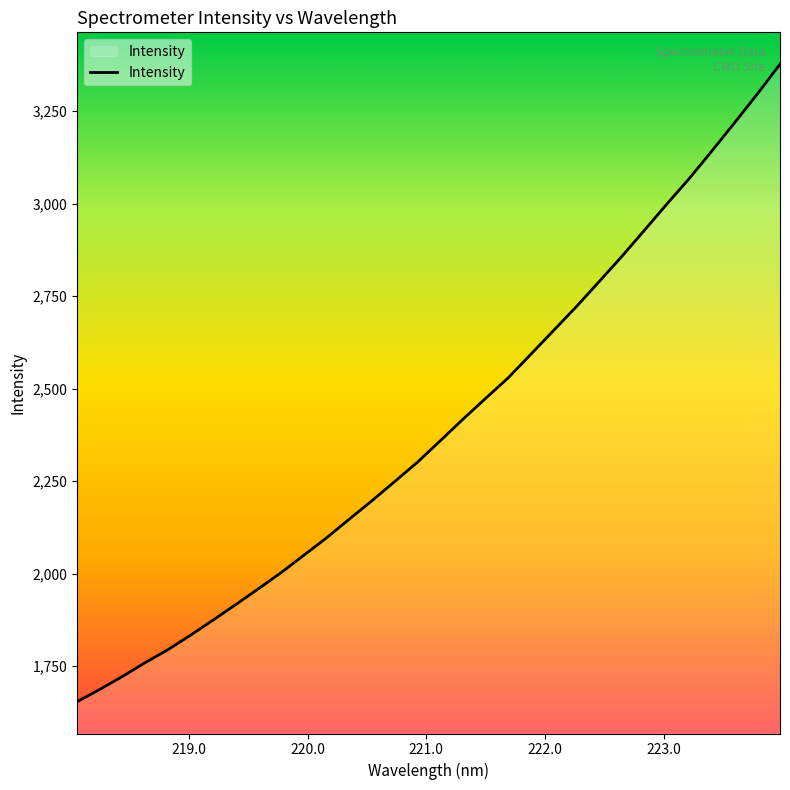

Is this an area chart (filled region under the line)?

No